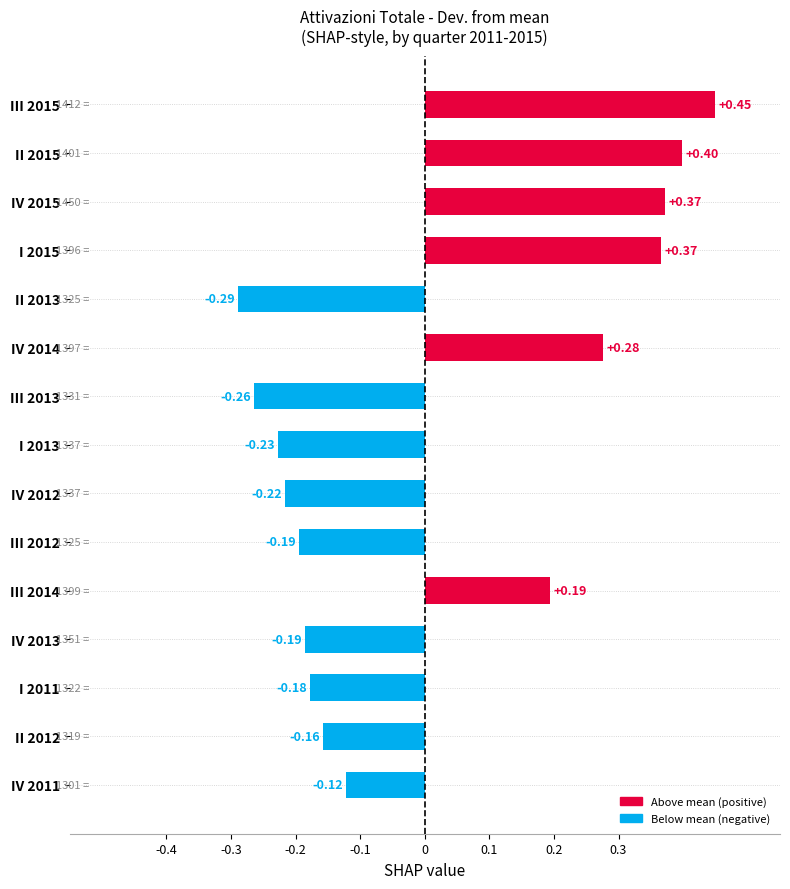

Which has a higher value, IV 2014 or IV 2012?

IV 2014